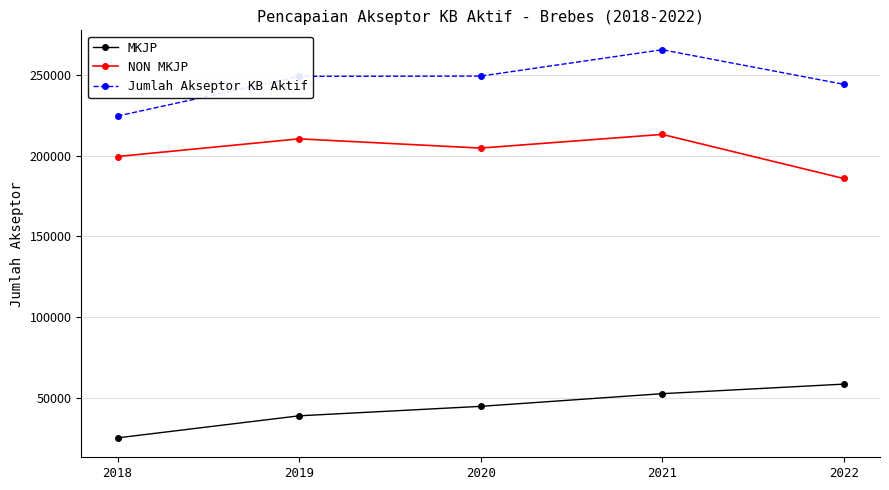

At how many categories does at least one series exceed 155742?

5